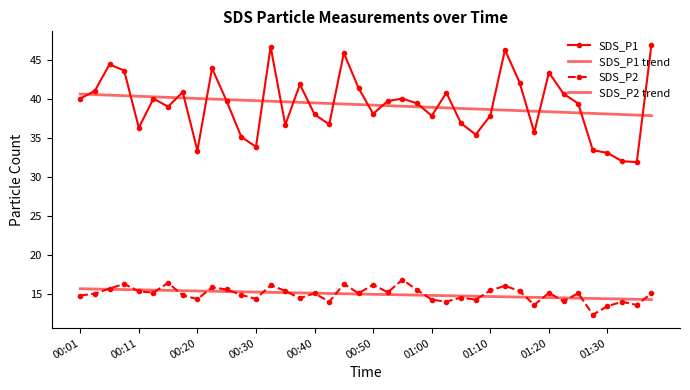

True or false: SDS_P1 and SDS_P2 trend cross at least once.

False